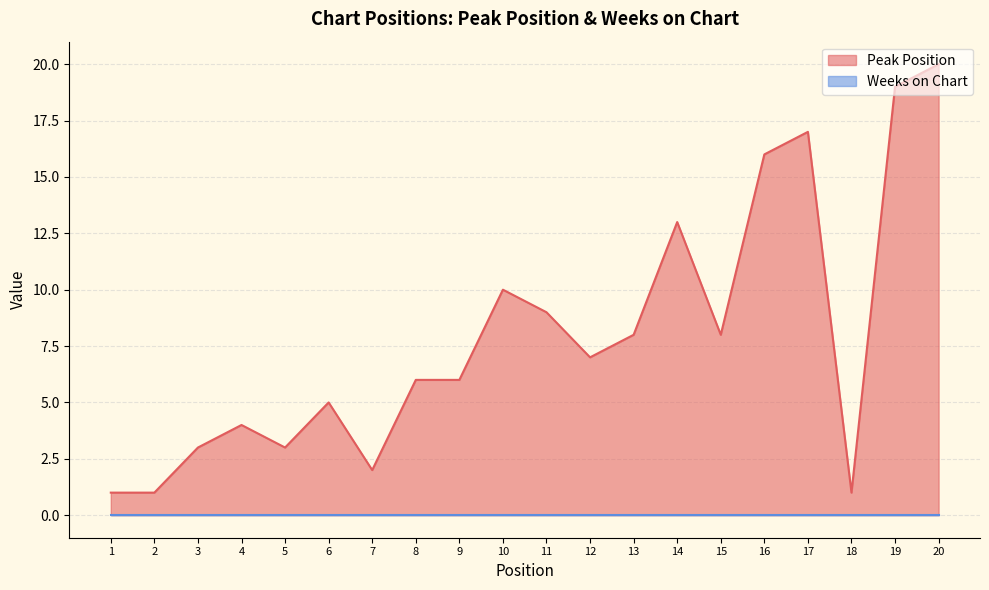

Where is the data nearest to the value 10?

10